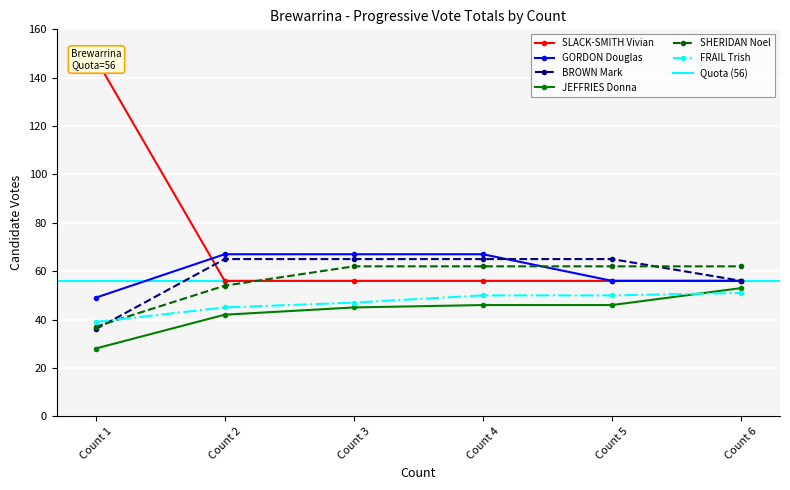

Is it true that SHERIDAN Noel equals 62 at Count 3?

True